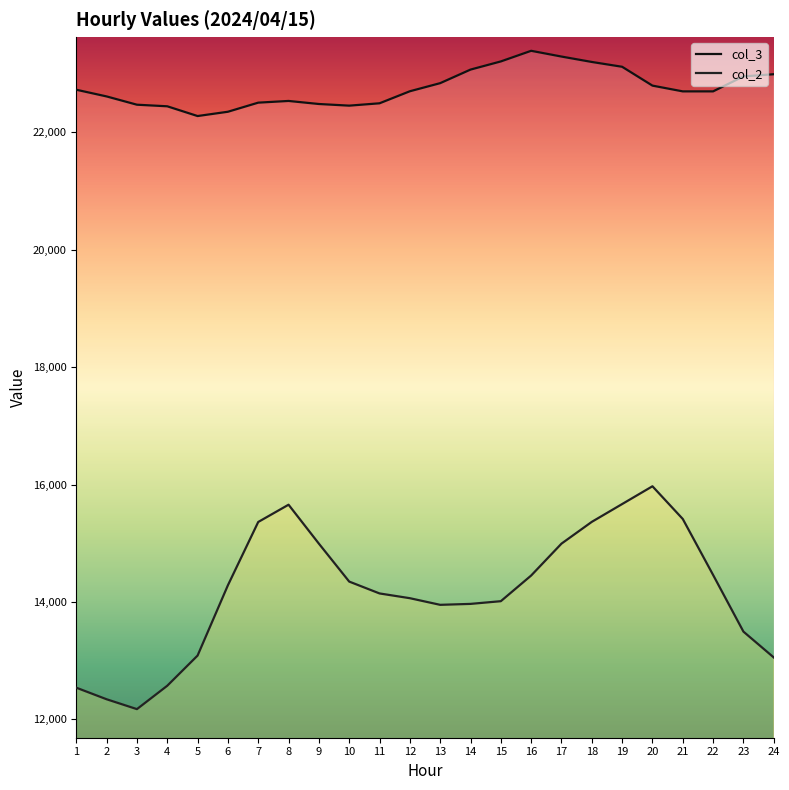

How many categories are shown in the chart?

24